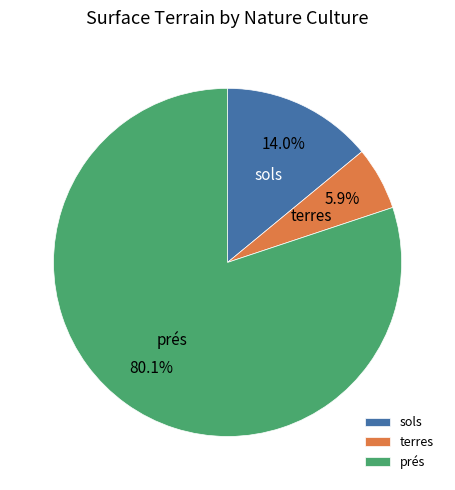

To the nearest percent, what is the average slice percentage?

33%